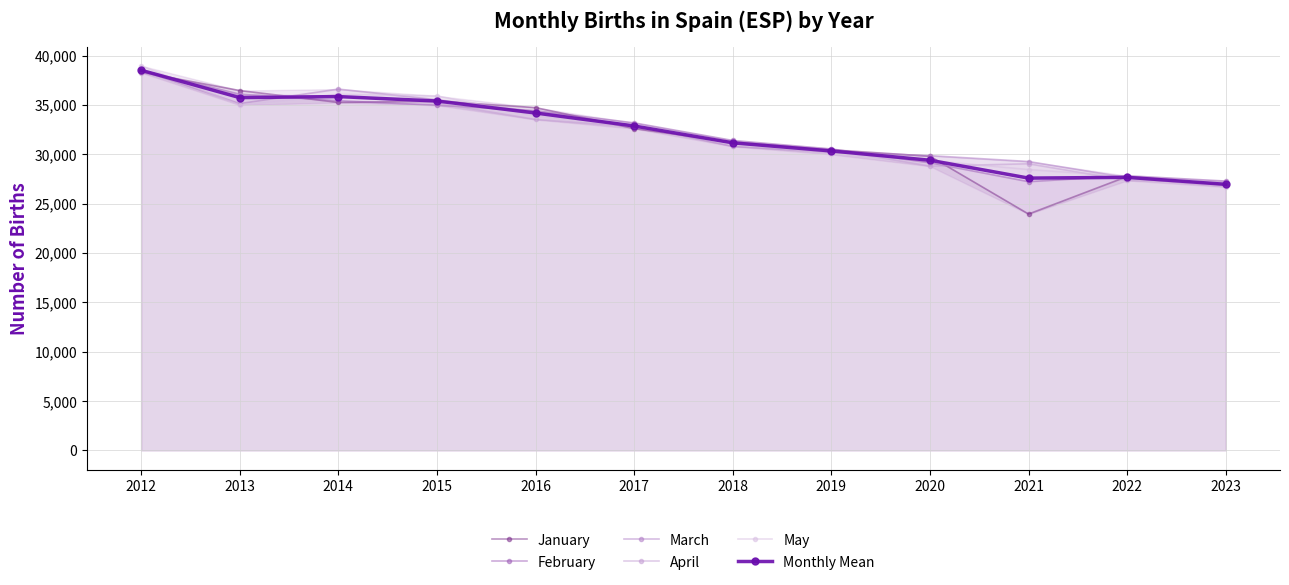

What is the difference between the May values at 2013 and 2020?

5627.6